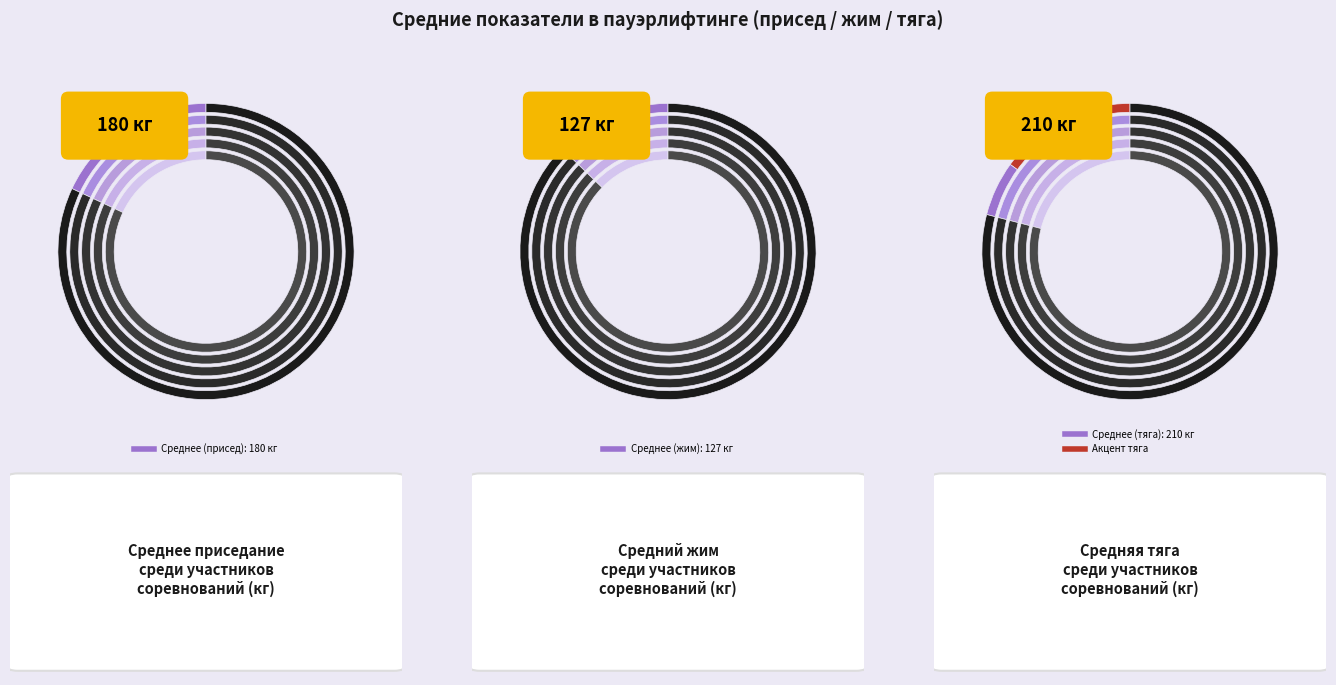

Which series has the largest range (max minus min)?

тяга_values